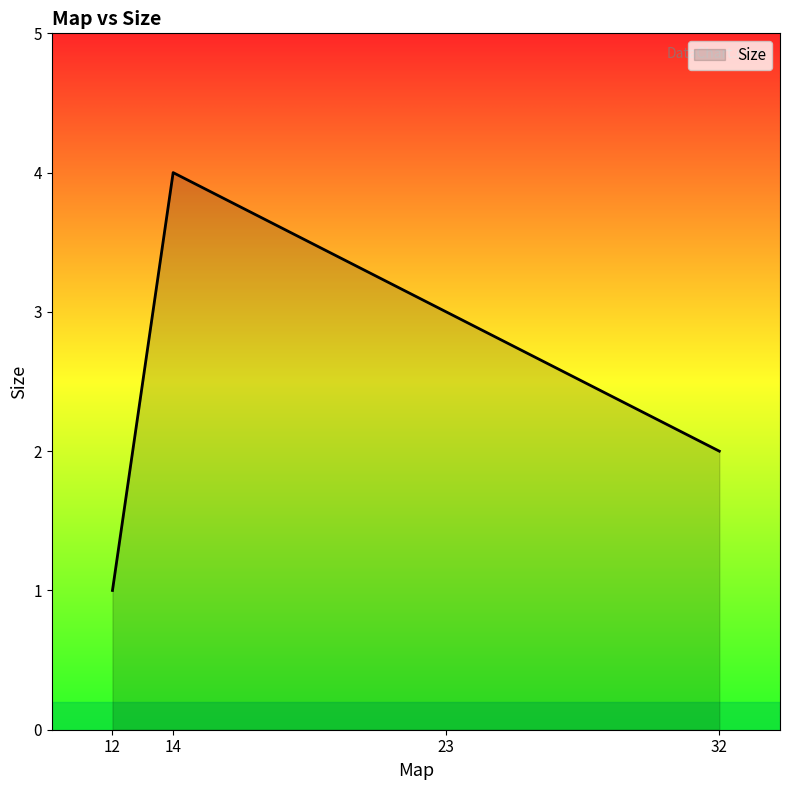

How many values are below 3?

2